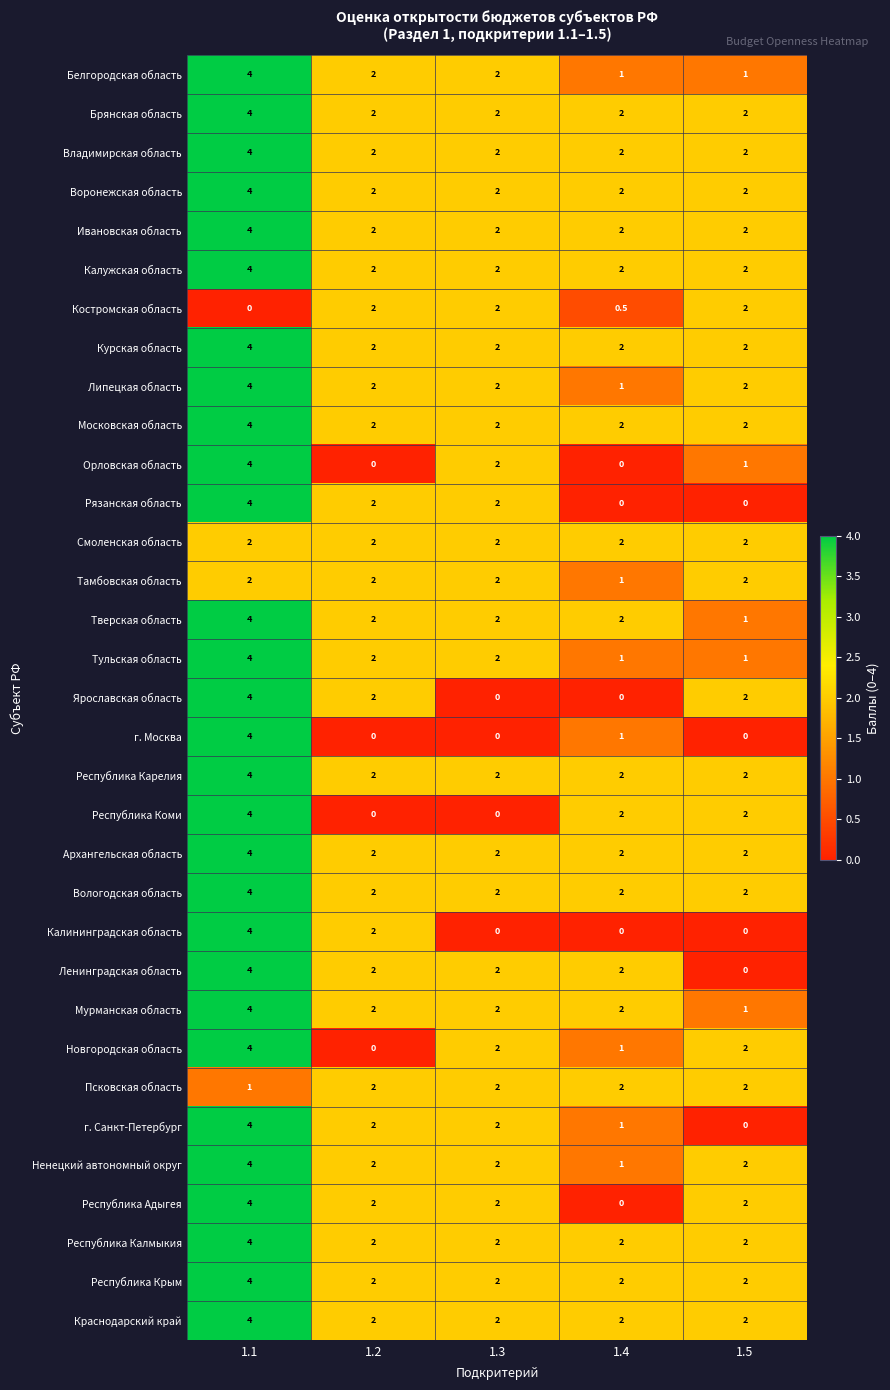

What is the average value of the Ненецкий автономный округ series?

2.2